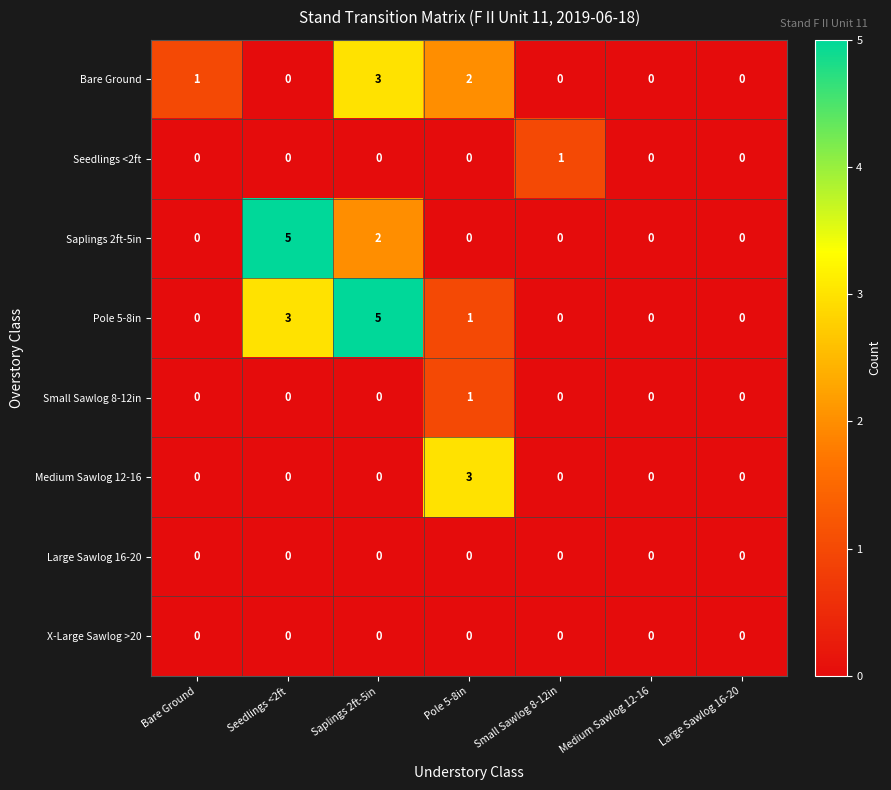

Count the Small Sawlog 8-12in values in the range 0 to 1.

7